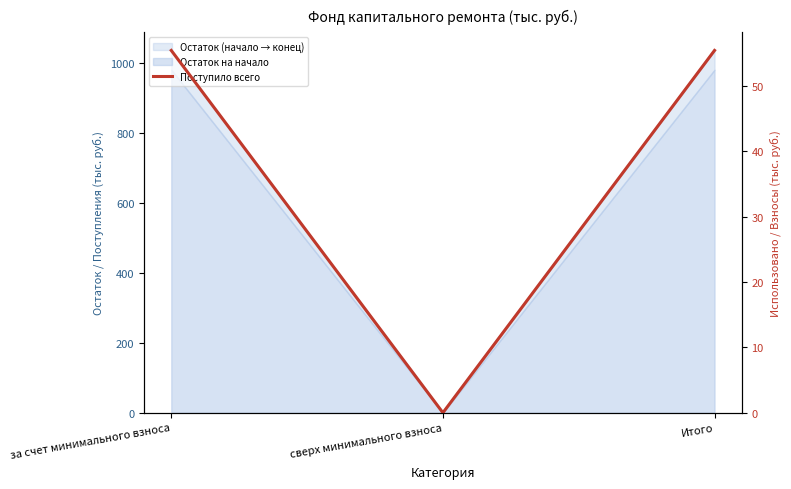

What is the difference between the second highest and minimum values?

55.4